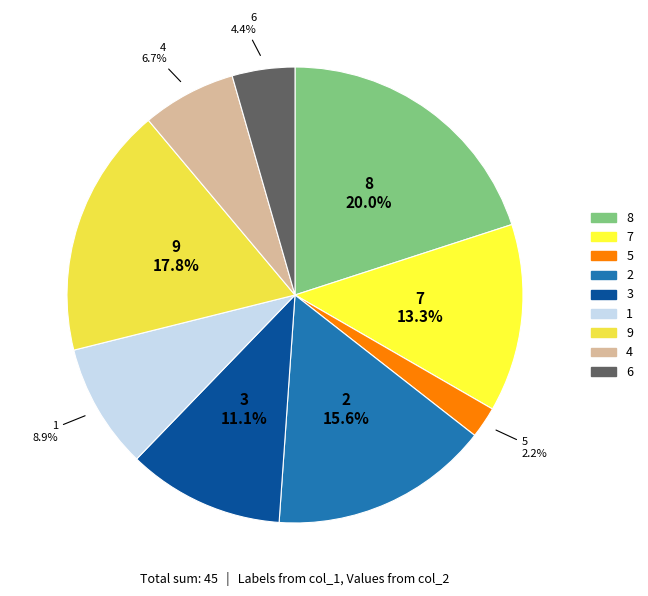

Approximately how many times larger is the value at 9 compared to 4?

2.7